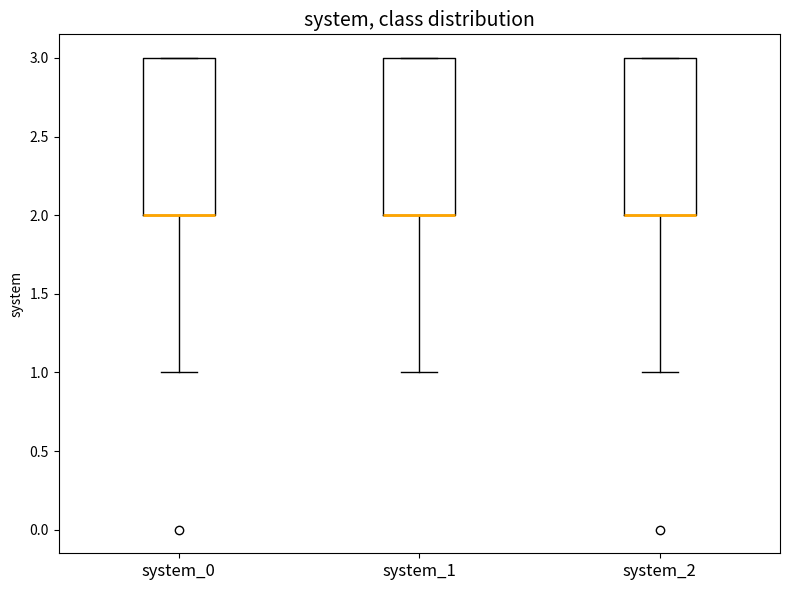

Reading left to right, read every box against the y-axis: the position of its median line, the range the box covers, and the ends of its whiskers. The values are not printed on the chart, so give them approximately, as read against the axis.

system_0: median 2 (drawn on the box's lower edge), box 2 to 3, whiskers 1 to 3
system_1: median 2 (drawn on the box's lower edge), box 2 to 3, whiskers 1 to 3
system_2: median 2 (drawn on the box's lower edge), box 2 to 3, whiskers 1 to 3